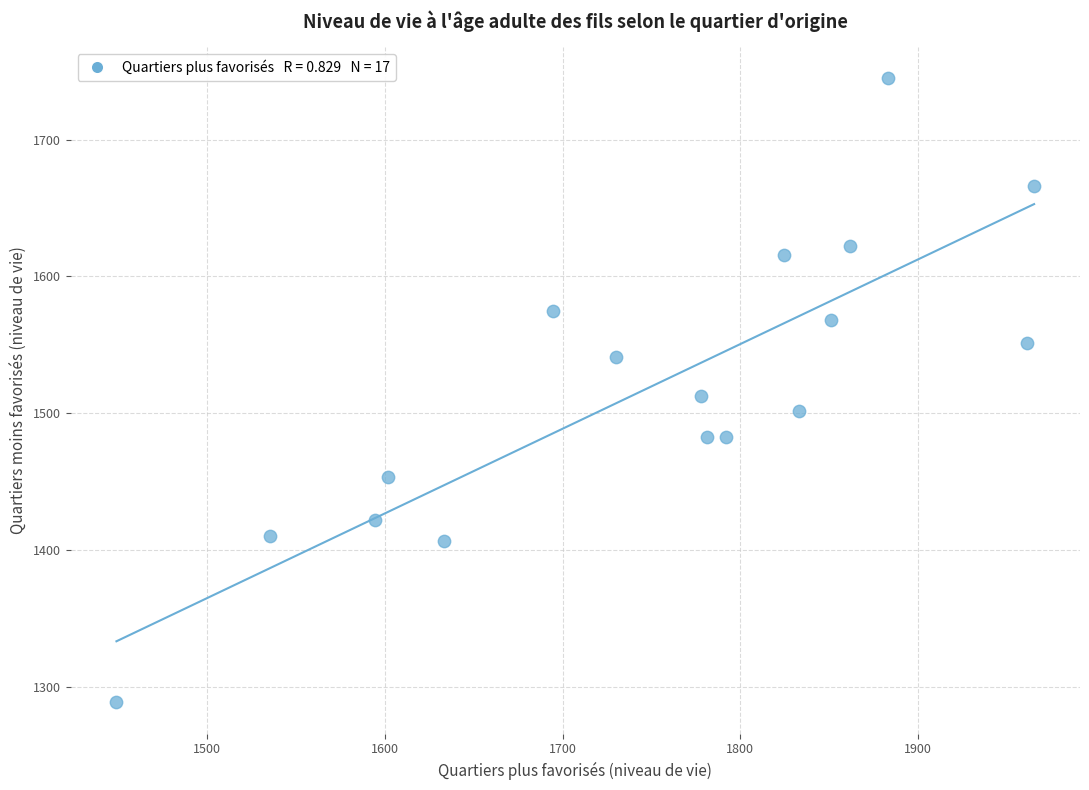

What is the range of Y values (max minus min)?

456.1